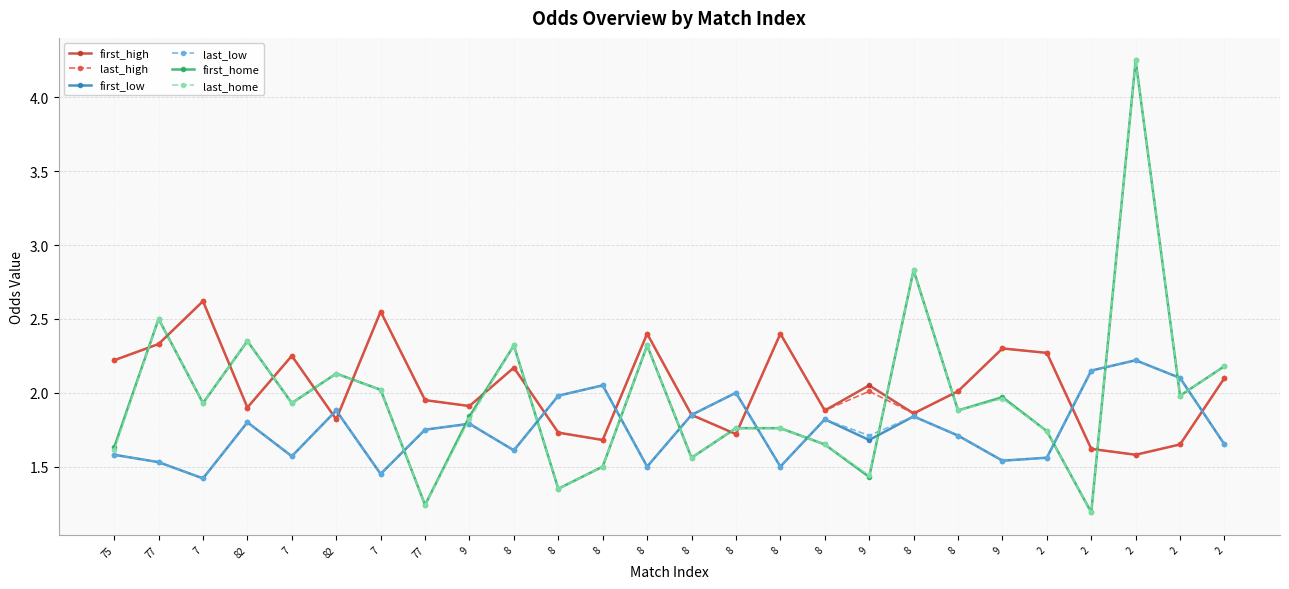

What are all the series names shown in the legend?

first_high, last_high, first_low, last_low, first_home, last_home